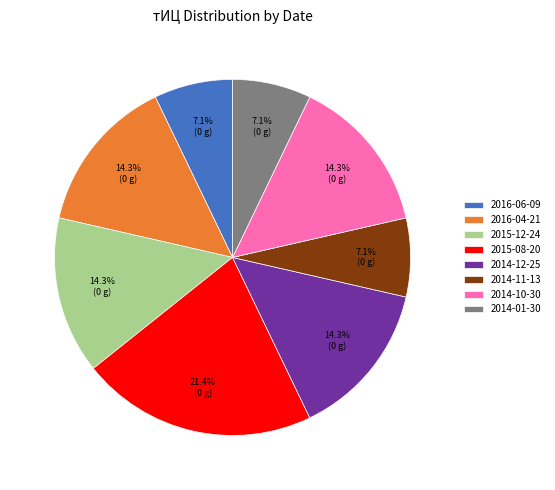

How many slices are in this pie chart?

8